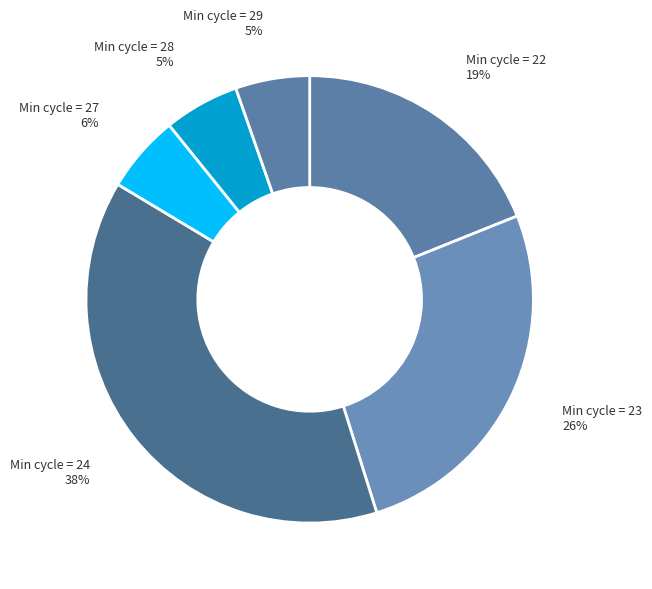

To the nearest percent, what is the average slice percentage?

17%